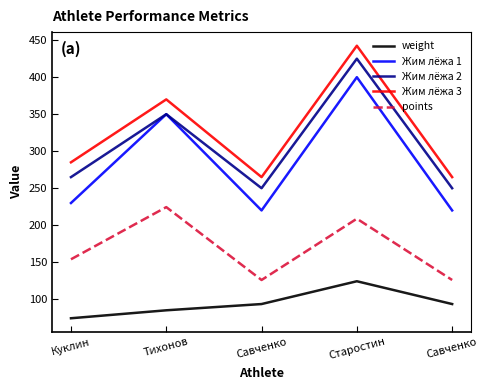

Which series changed the most between Старостин and Савченко?

Жим лёжа 1